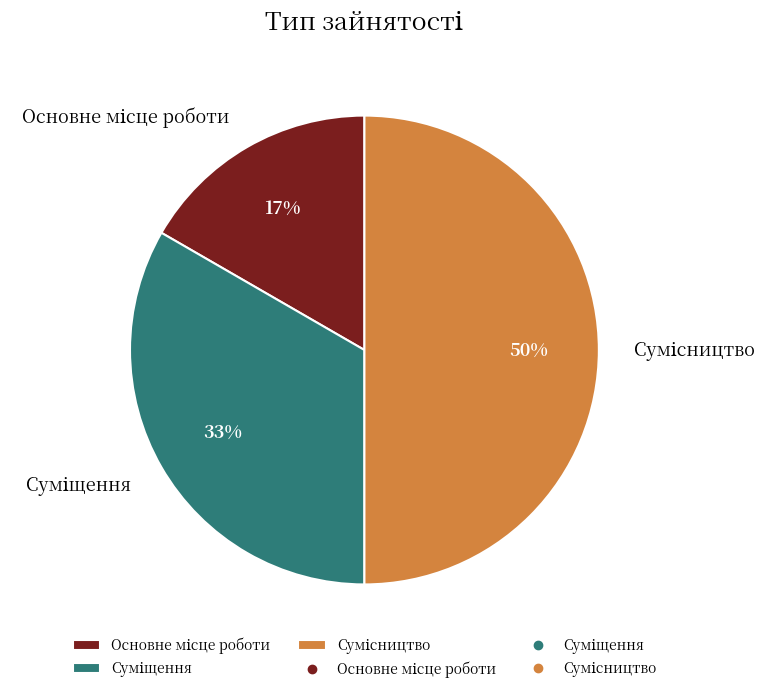

To the nearest percent, what is the average slice percentage?

33%